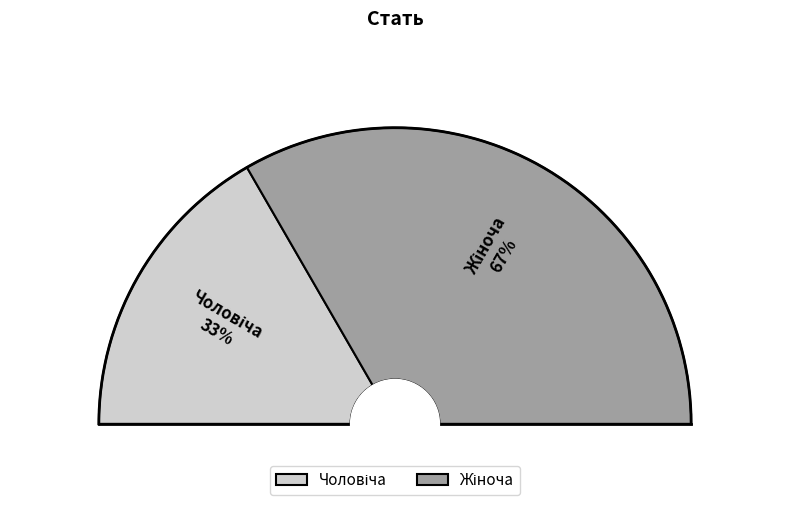

How many slices are in this pie chart?

2